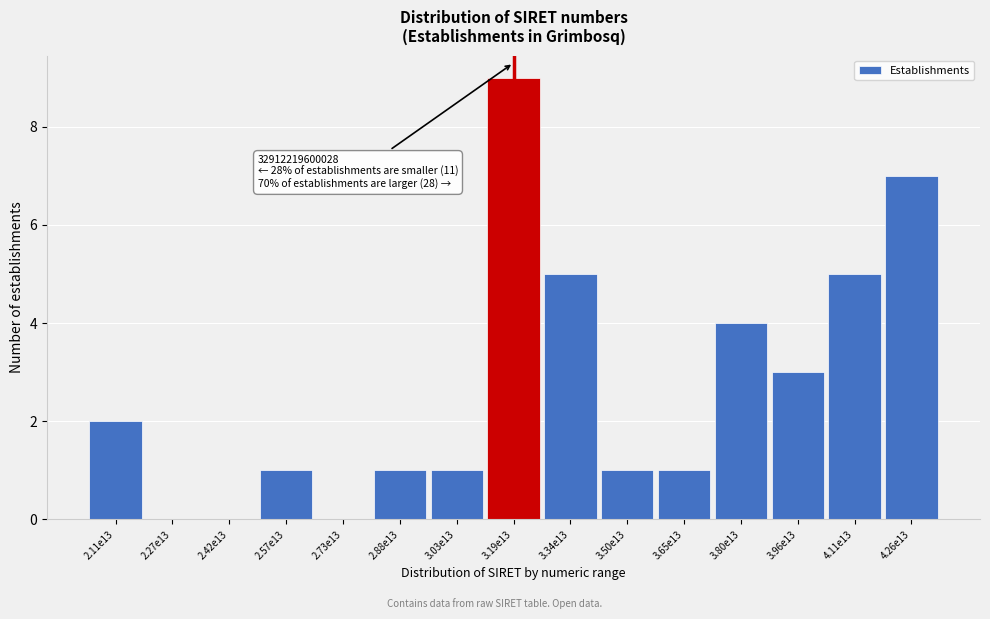

Reading left to right, what are all the values shown in this chart?

2.11e13=2	2.27e13=0	2.42e13=0	2.57e13=1	2.73e13=0	2.88e13=1	3.03e13=1	3.19e13=9	3.34e13=5	3.50e13=1	3.65e13=1	3.80e13=4	3.96e13=3	4.11e13=5	4.26e13=7